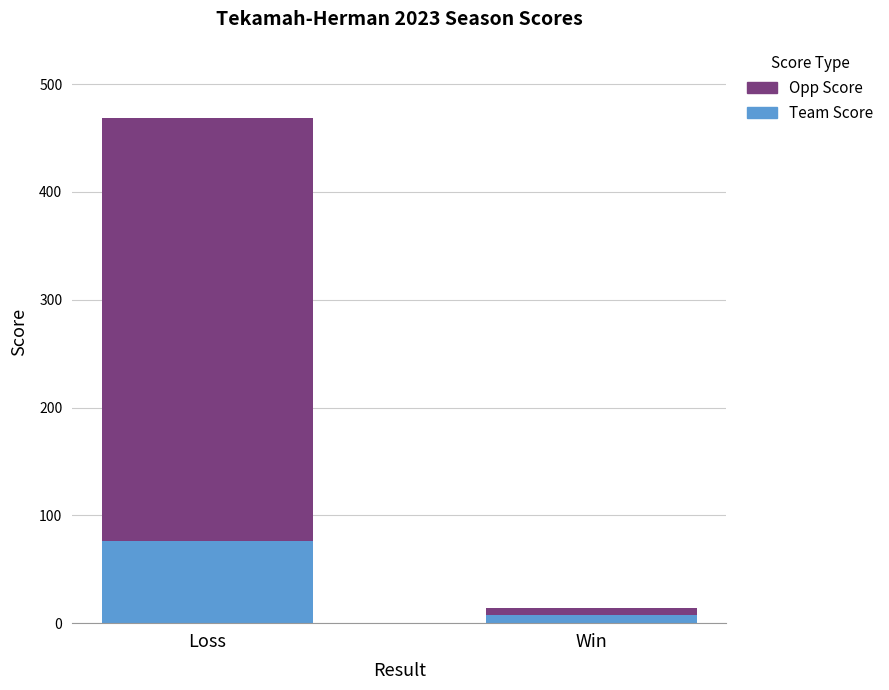

How many categories are shown in the chart?

2